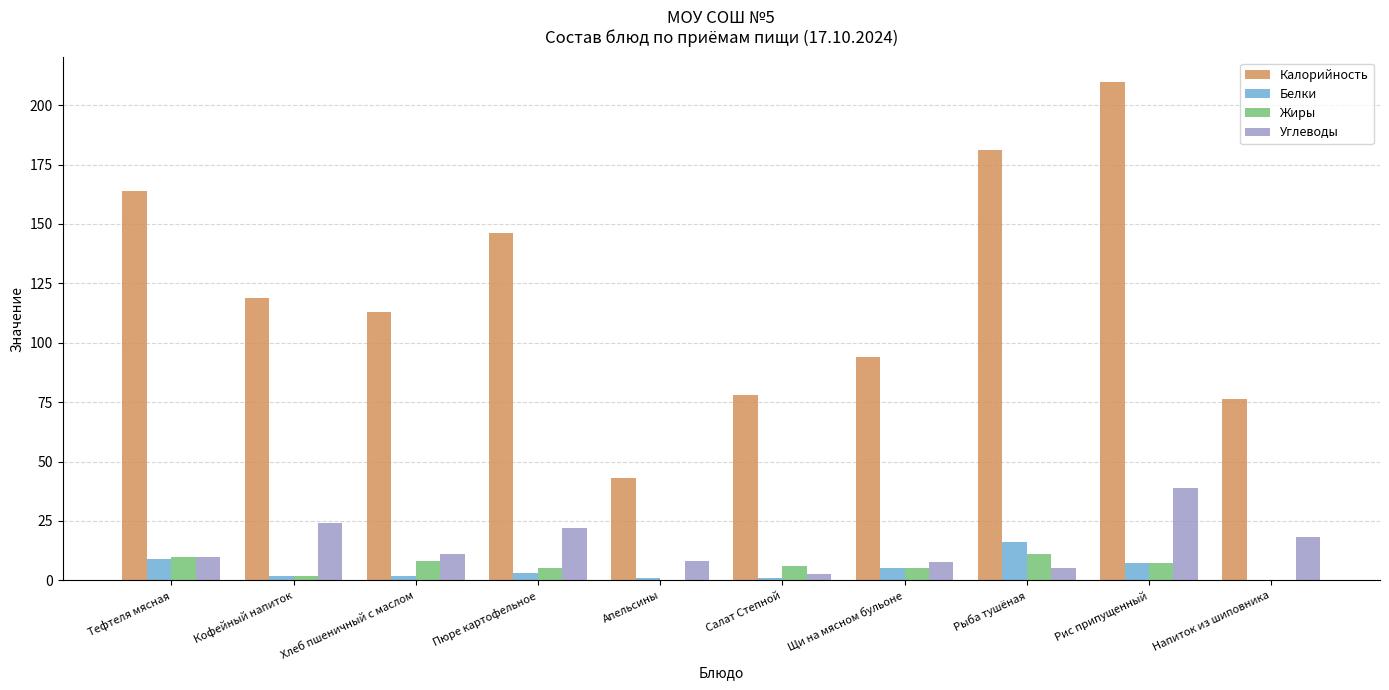

What is the total value across all series at Рыба тушёная?

213.0